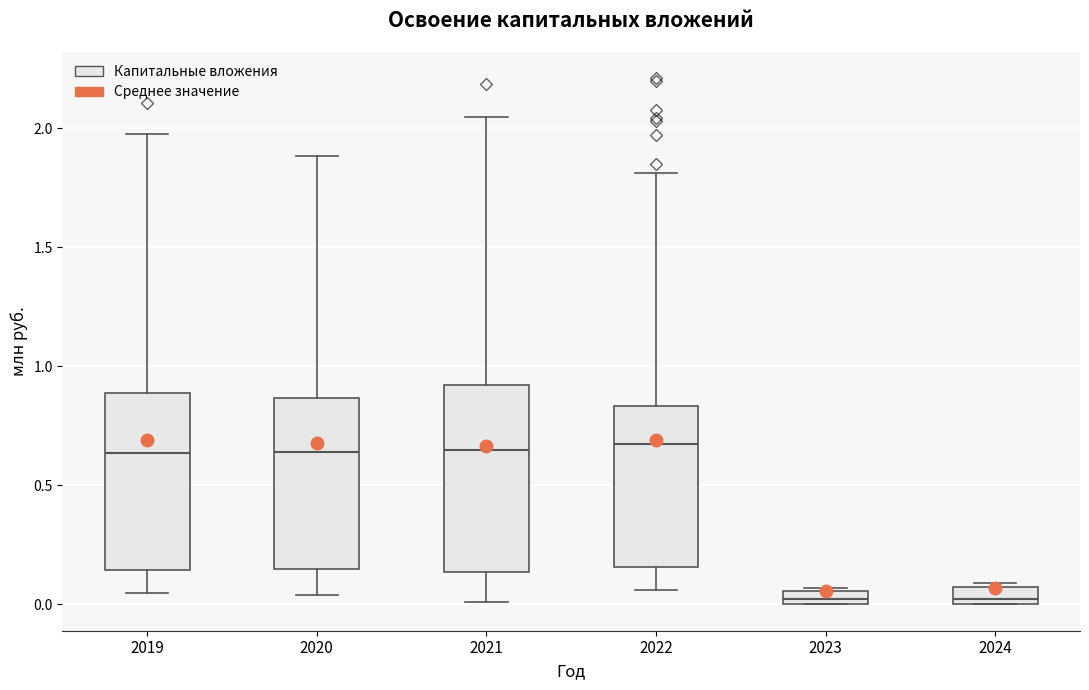

Where does the lower whisker of the box at x = 2019 end on the y-axis? The values are not printed on the chart, so give them approximately, as read against the axis.

0.05